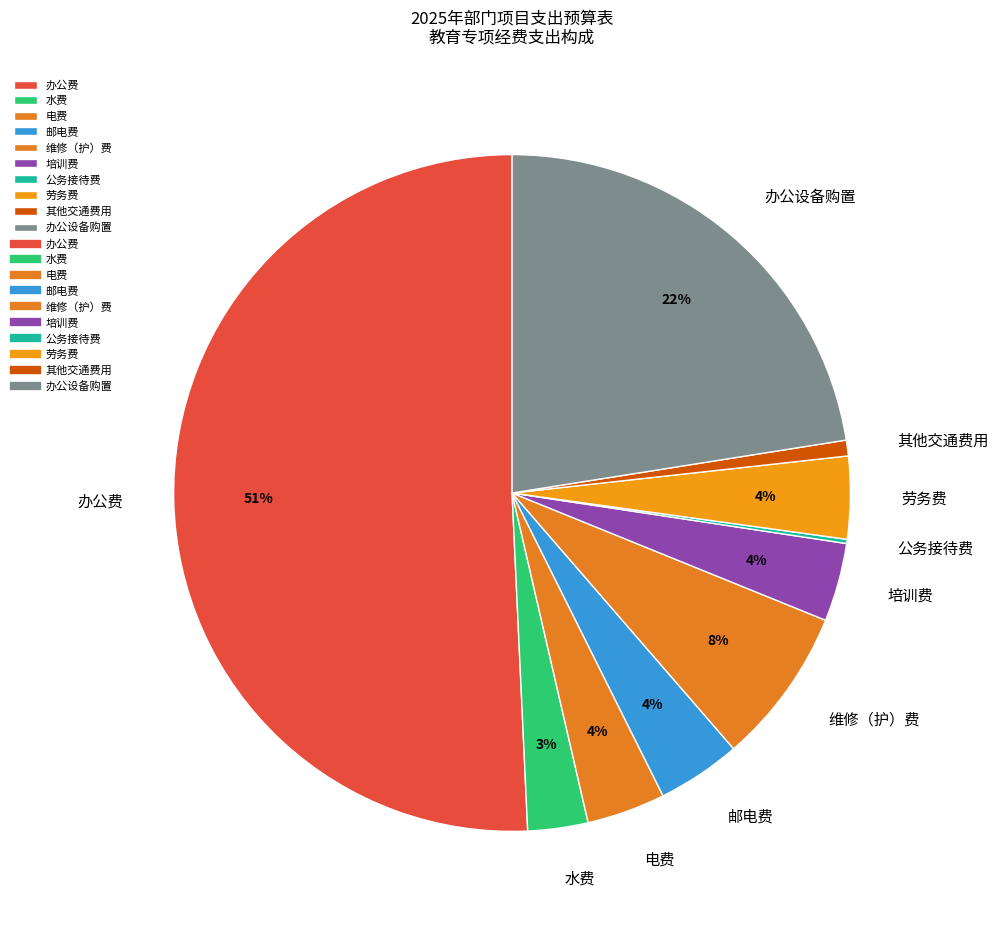

Which has a higher value, 电费 or 办公设备购置?

办公设备购置